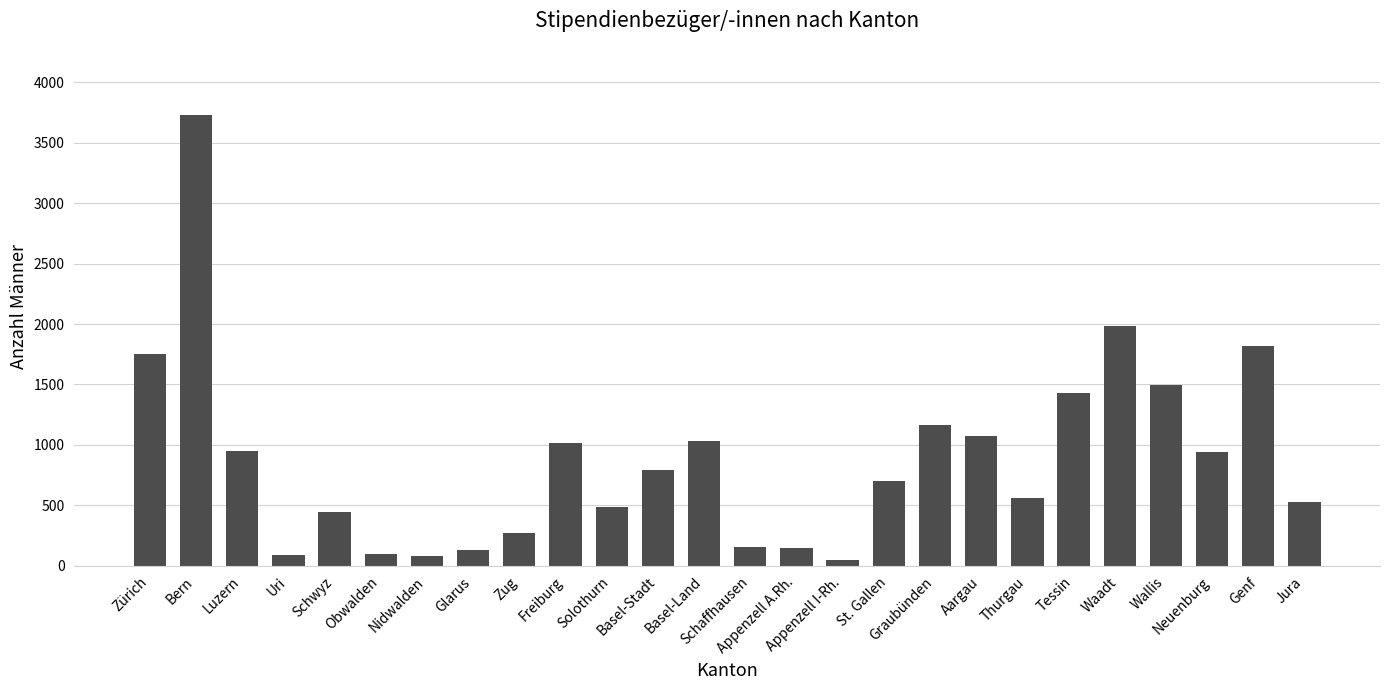

At which label does the data first exceed 794?

Zürich